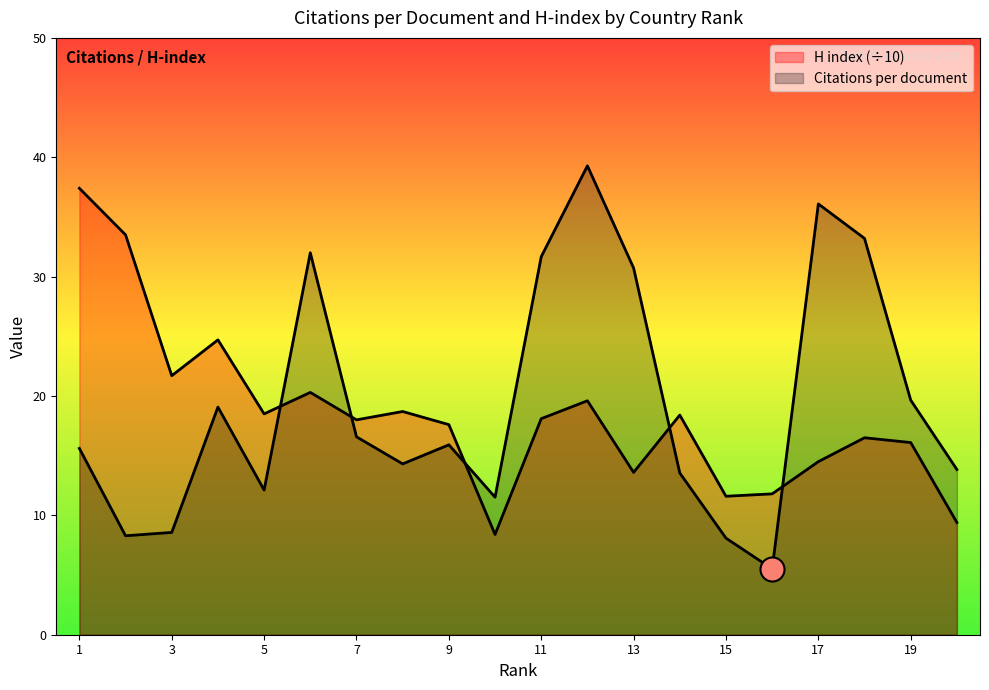

Is the value of Citations per document at Italy greater than the value of H index at South Africa?

Yes